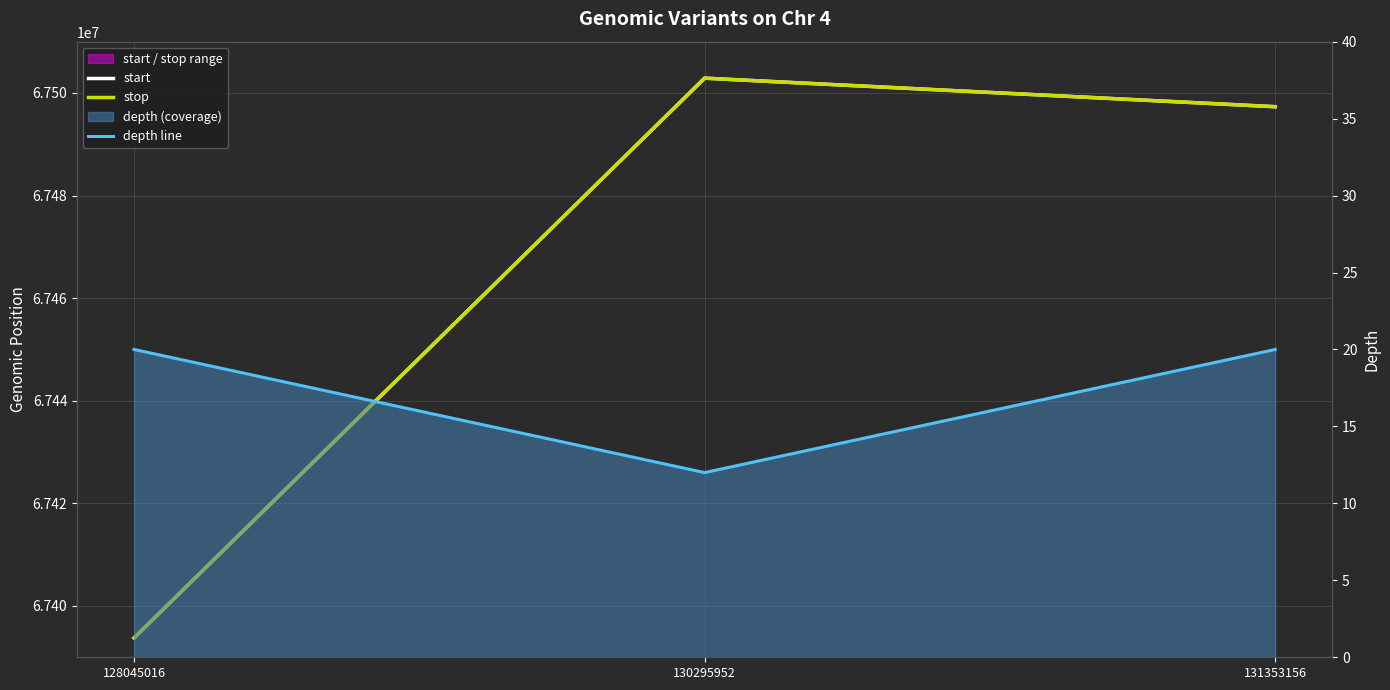

Is the value of depth line at 128045016 greater than the value of stop at 128045016?

No